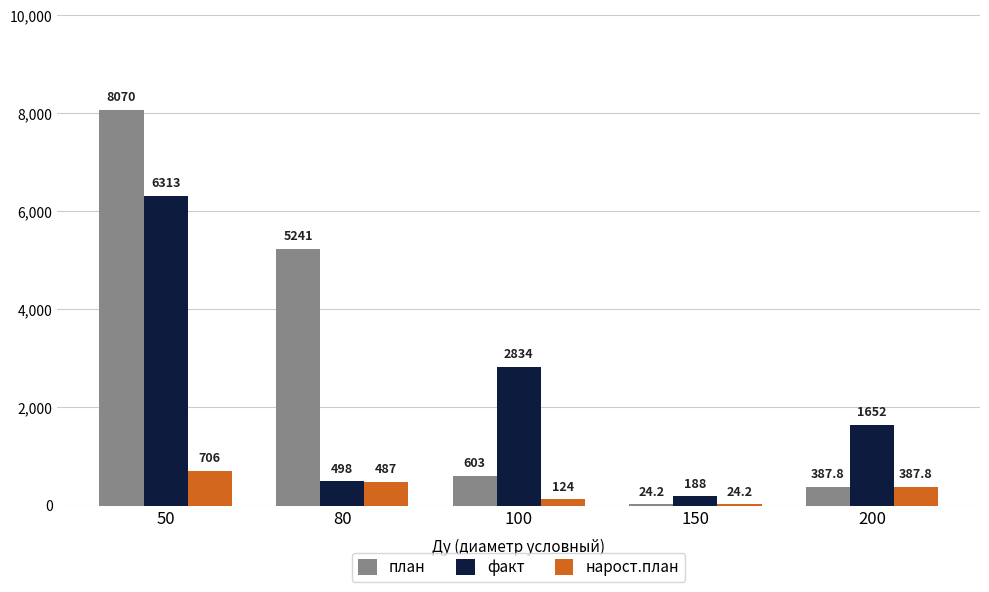

What are all the series names shown in the legend?

план, факт, нарост.план